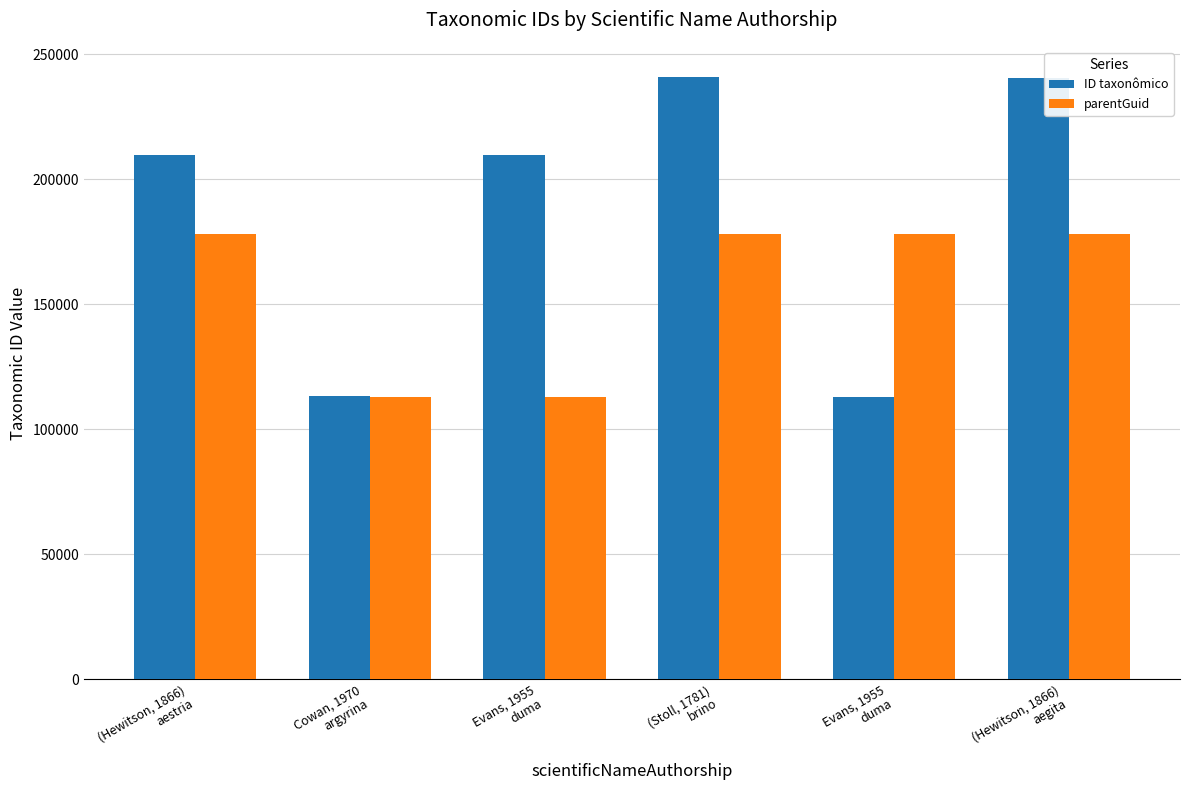

Reading left to right, what are all the values shown in this chart?

ID taxonômico: 209802	113429	209609	241013	112775	240554
parentGuid: 177987	112775	112775	177987	177987	177987